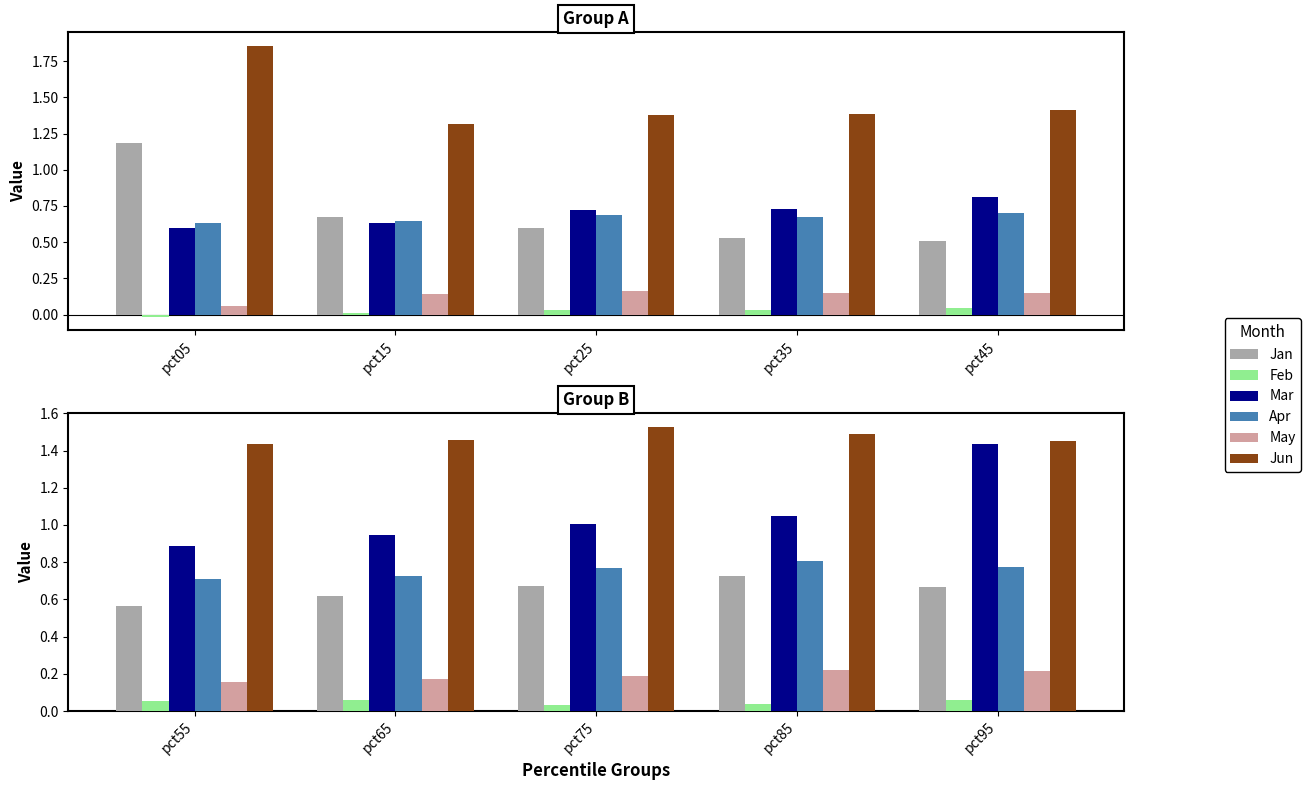

How many distinct data groups are displayed?

6